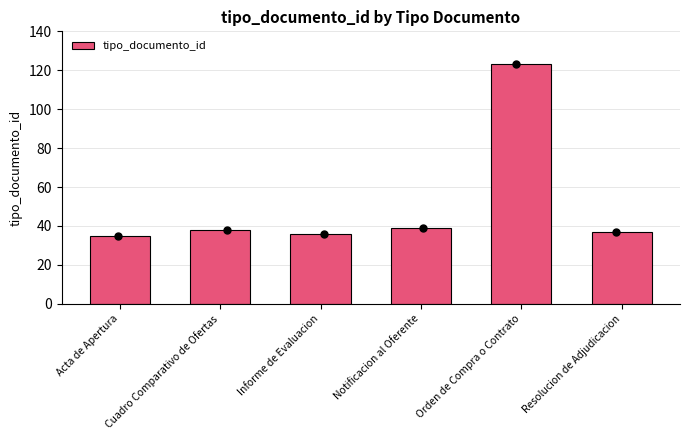

Approximately how many times larger is the value at Notificacion al Oferente compared to Cuadro Comparativo de Ofertas?

1.0